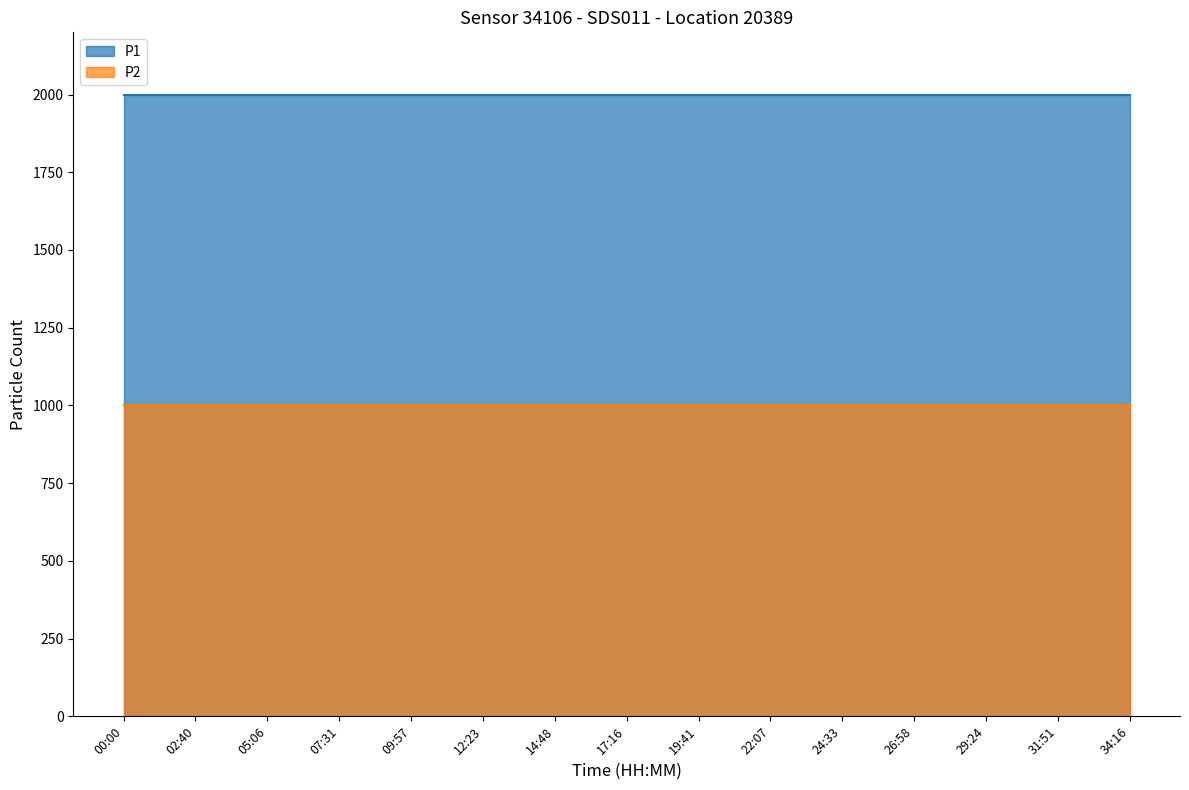

At which category is the sum across all series the highest?

00:00